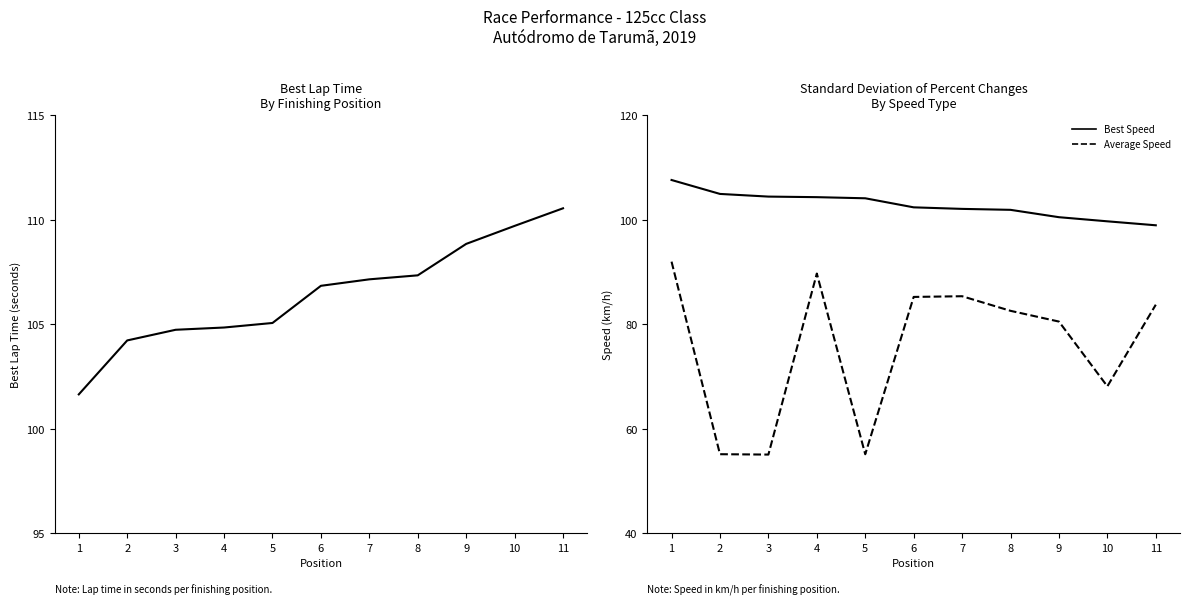

How many interior local peaks does the Average Speed series have?

2